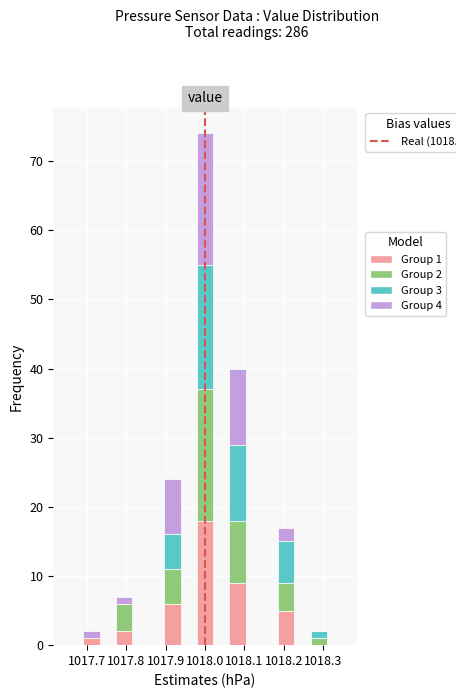

Which range on the x-axis has the tallest stacked bar (by total height)?

1017.98 to 1018.02